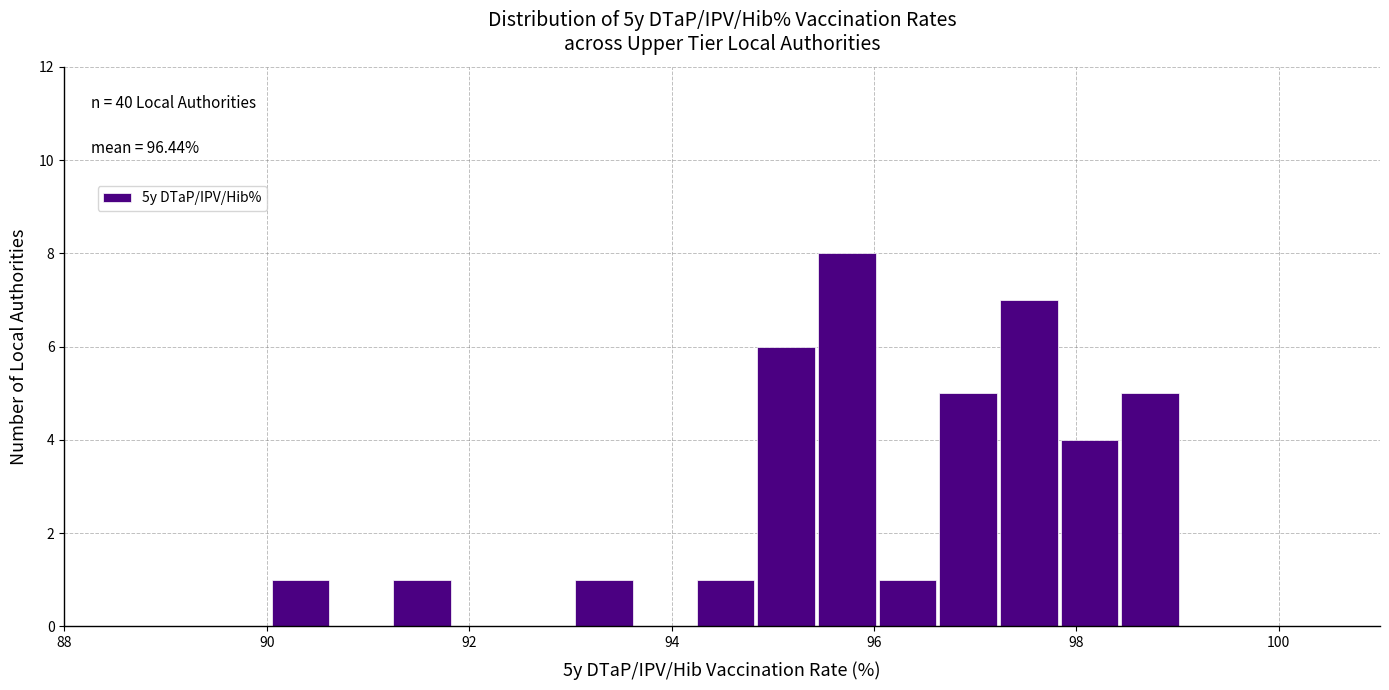

Read against the x-axis, roughly where is the centre of the tallest bar?

95.8